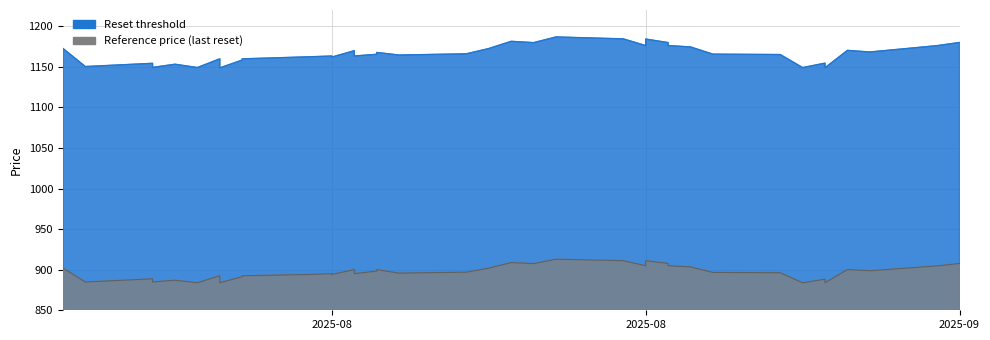

List the series in order of their overall mean, highest first.

Reset threshold, Reference price (last reset)